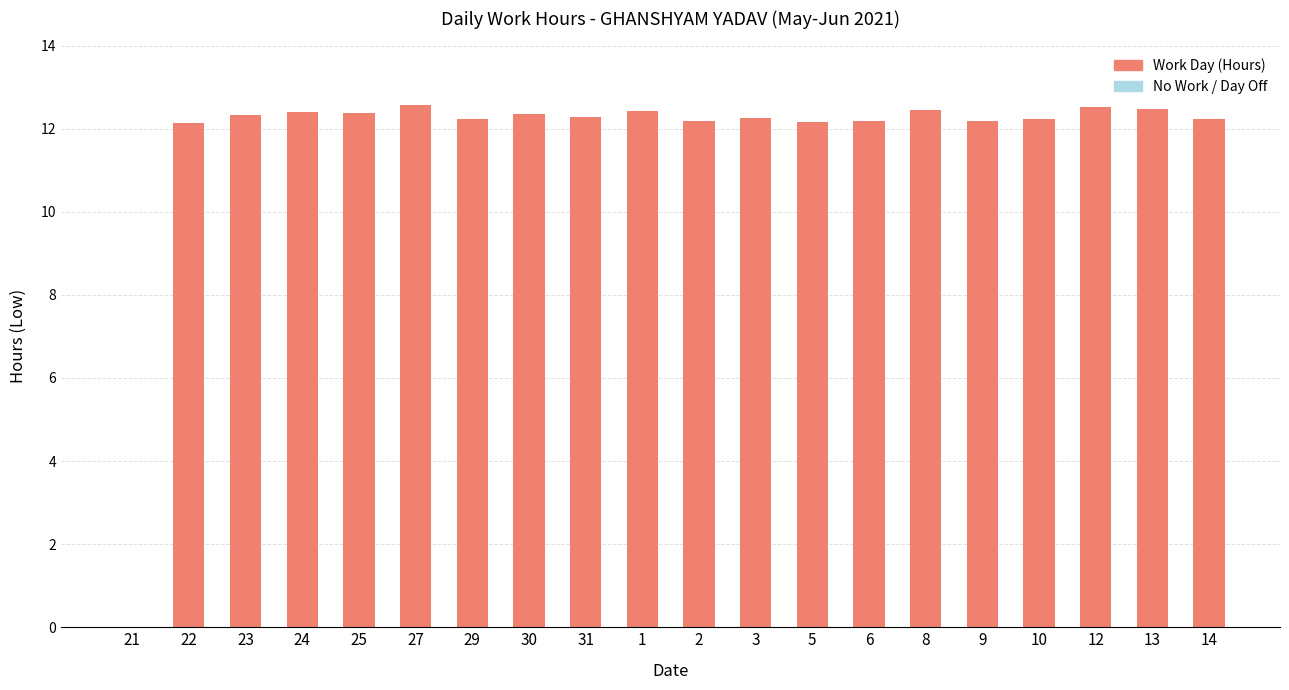

What is the ratio of the value at 27 to the value at 14?

1.0